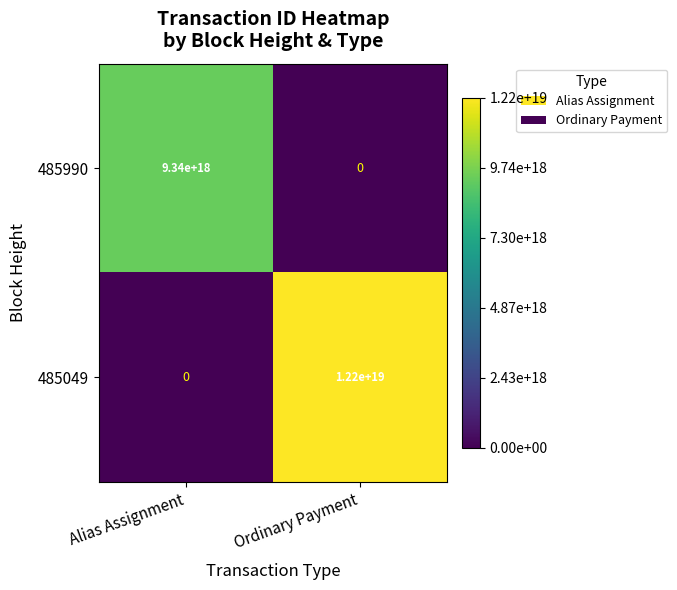

Rank the categories by 485049 value from lowest to highest.

Alias Assignment, Ordinary Payment